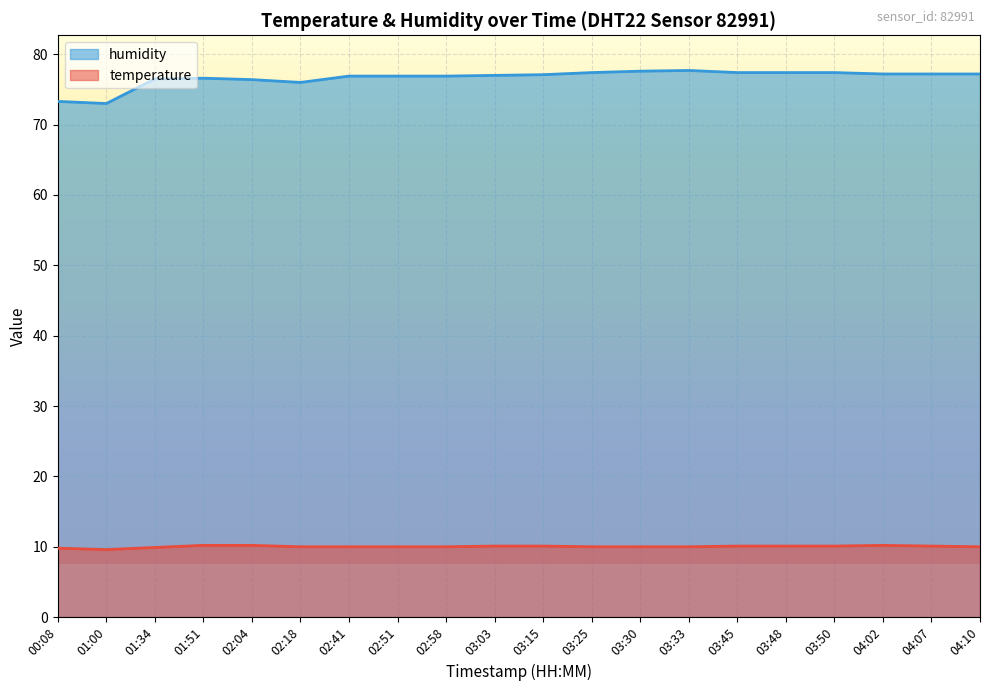

Which series has the largest total across all categories?

humidity